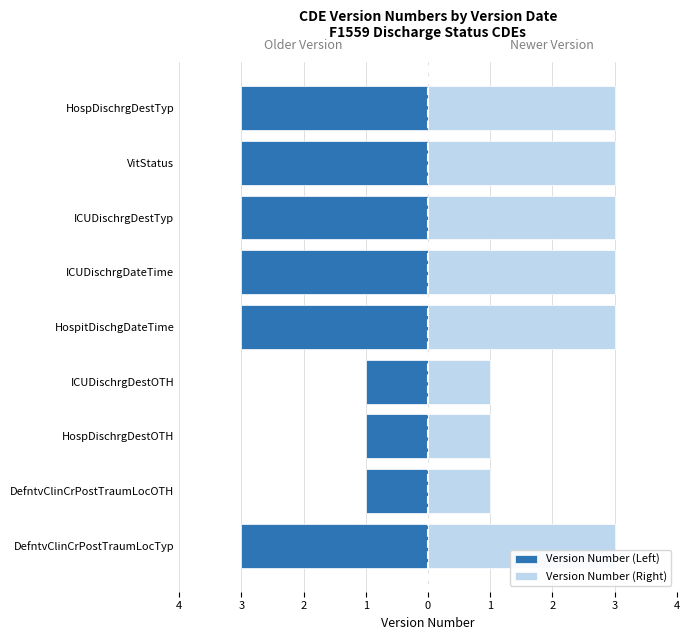

What is the sum of all Version Number (Left) values?

-21